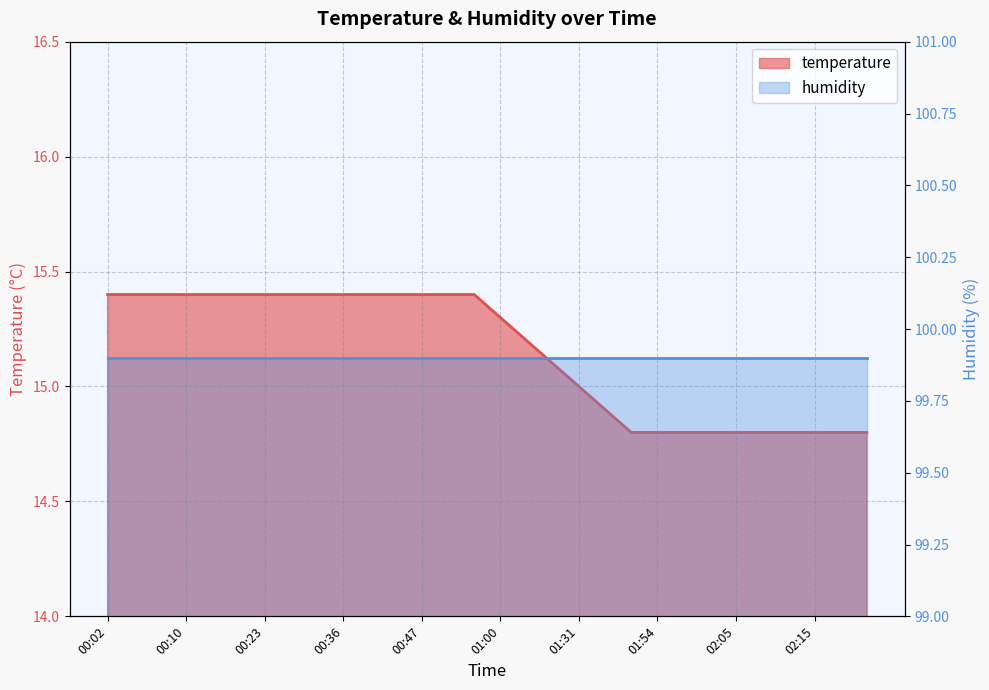

List the labels in order of value, largest first.

00:02, 00:05, 00:07, 00:10, 00:18, 00:20, 00:23, 00:31, 00:34, 00:36, 00:39, 00:42, 00:47, 00:52, 00:55, 01:00, 01:14, 01:24, 01:31, 01:42, 01:46, 01:54, 02:00, 02:03, 02:05, 02:08, 02:11, 02:15, 02:18, 02:21